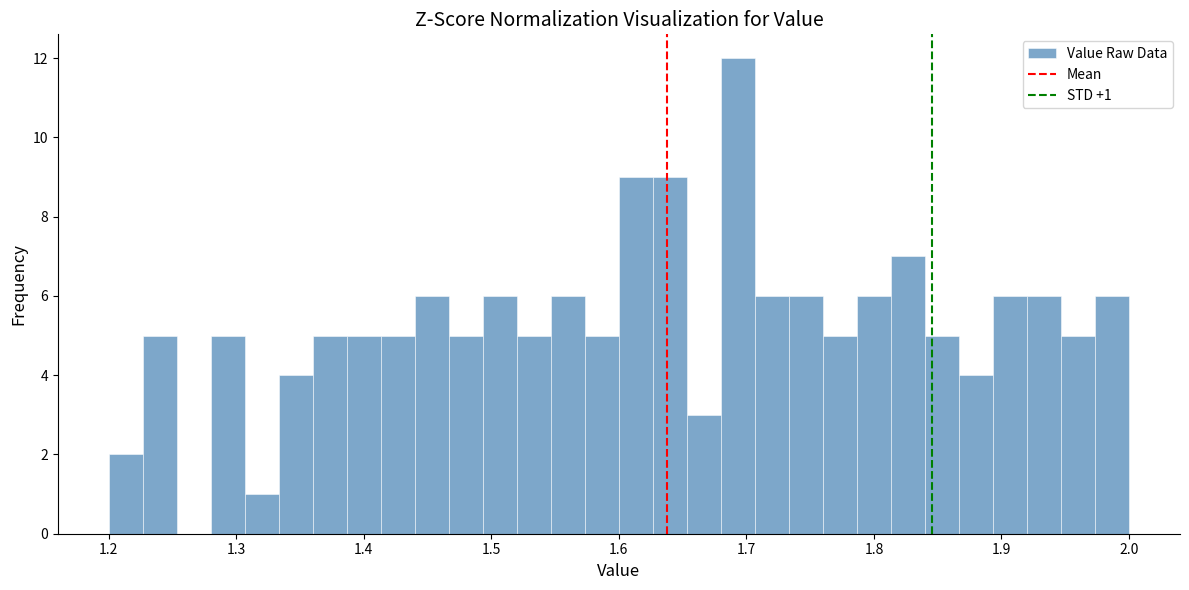

Around what value on the x-axis is the tallest bar? Give the approximate position of its centre, as read against the axis.

1.69